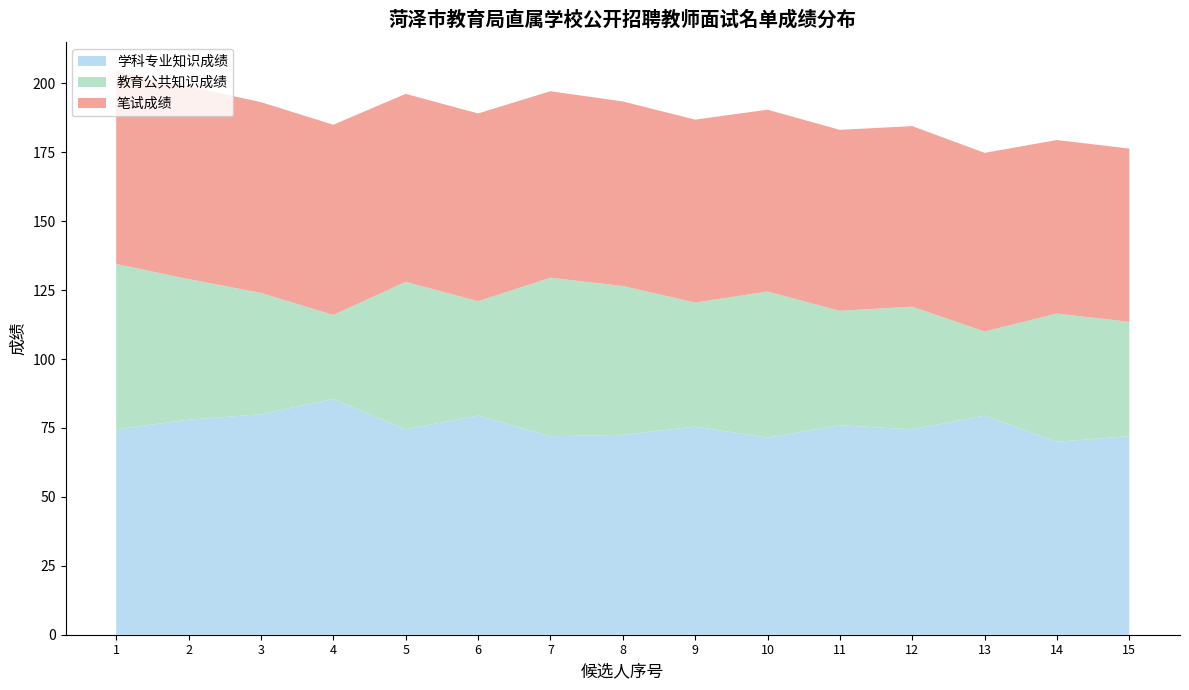

Reading left to right, extract all data points from this chart.

学科专业知识成绩: 74.5	78.0	80.0	85.5	74.5	79.5	72.0	72.5	75.5	71.5	76.0	74.5	79.5	70.0	72.0
教育公共知识成绩: 60.0	51.0	44.0	30.5	53.5	41.5	57.5	54.0	45.0	53.0	41.5	44.5	30.5	46.5	41.5
笔试成绩: 70.2	69.9	69.2	69.0	68.2	68.1	67.7	67.0	66.3	66.0	65.7	65.5	64.8	63.0	62.9